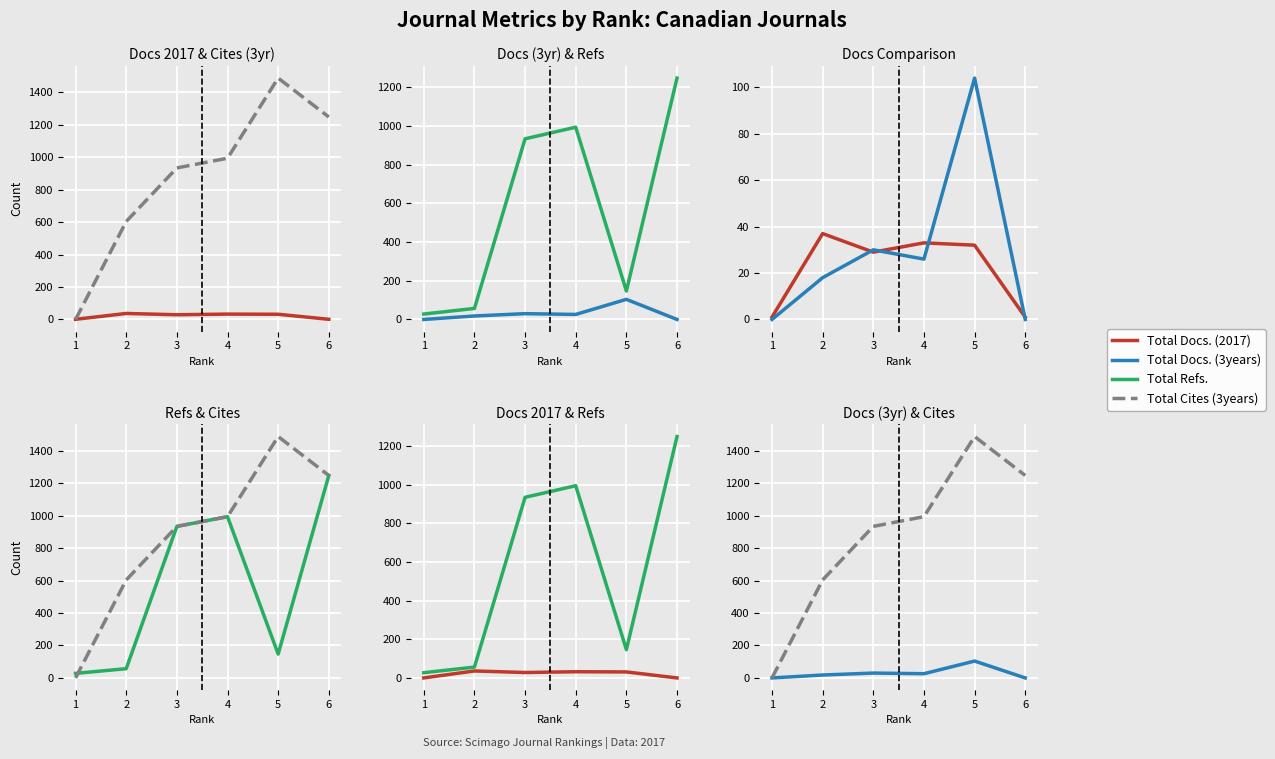

True or false: Total Docs. (2017) and Total Refs. cross at least once.

False